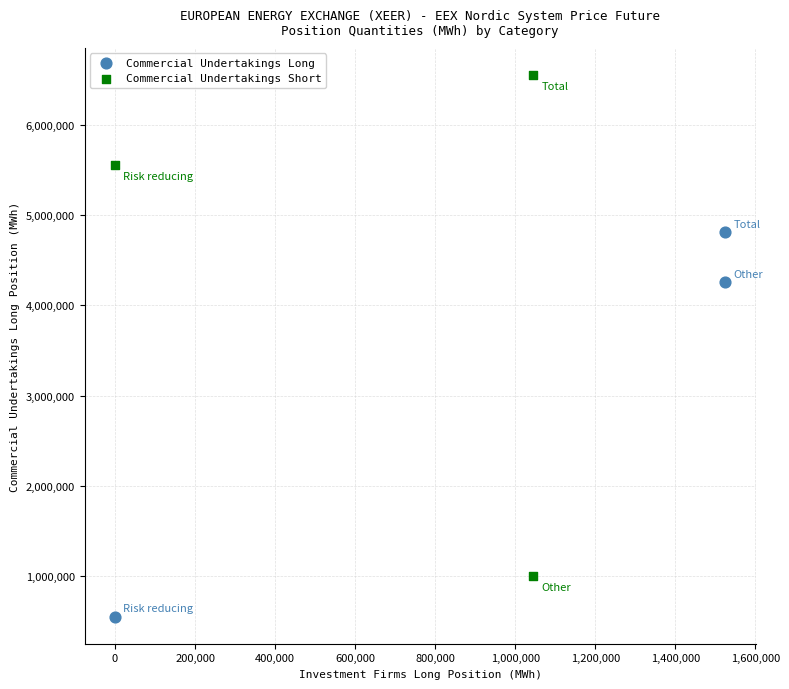

Which series contains the lowest Y value?

Commercial Undertakings Long